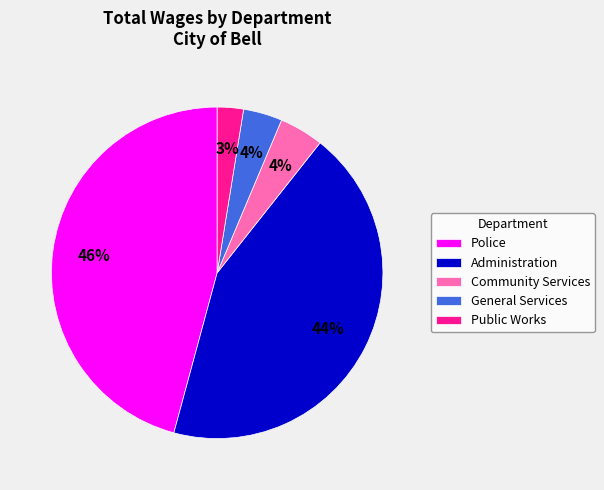

Is the sum of Administration and Community Services greater than half?

No